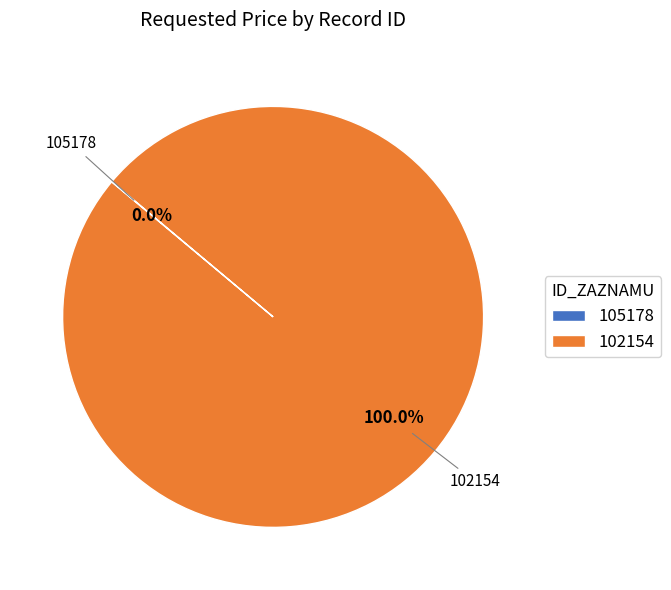

Which slice represents more than half of the pie?

102154